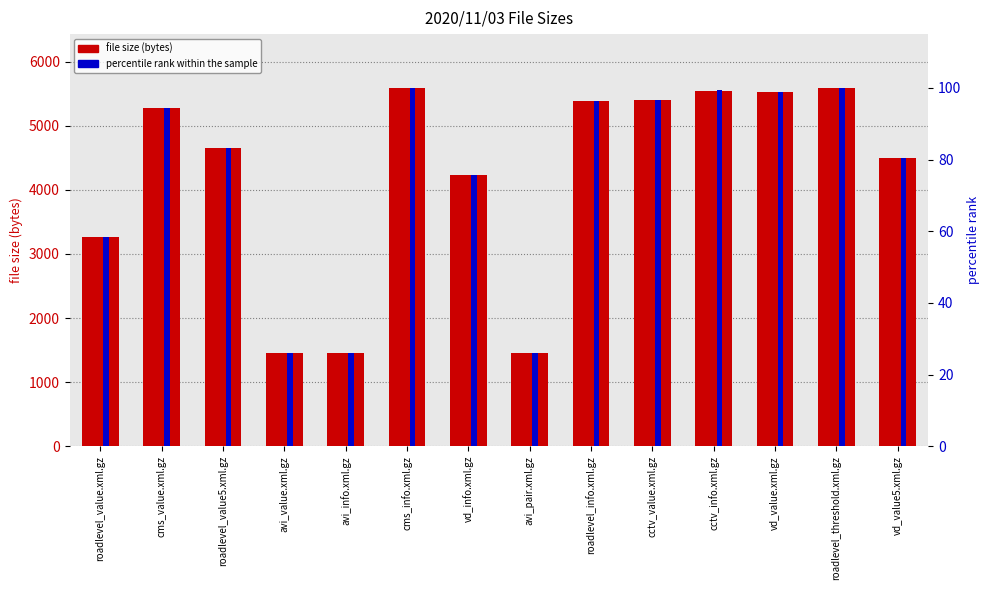

How many categories are shown in the chart?

14